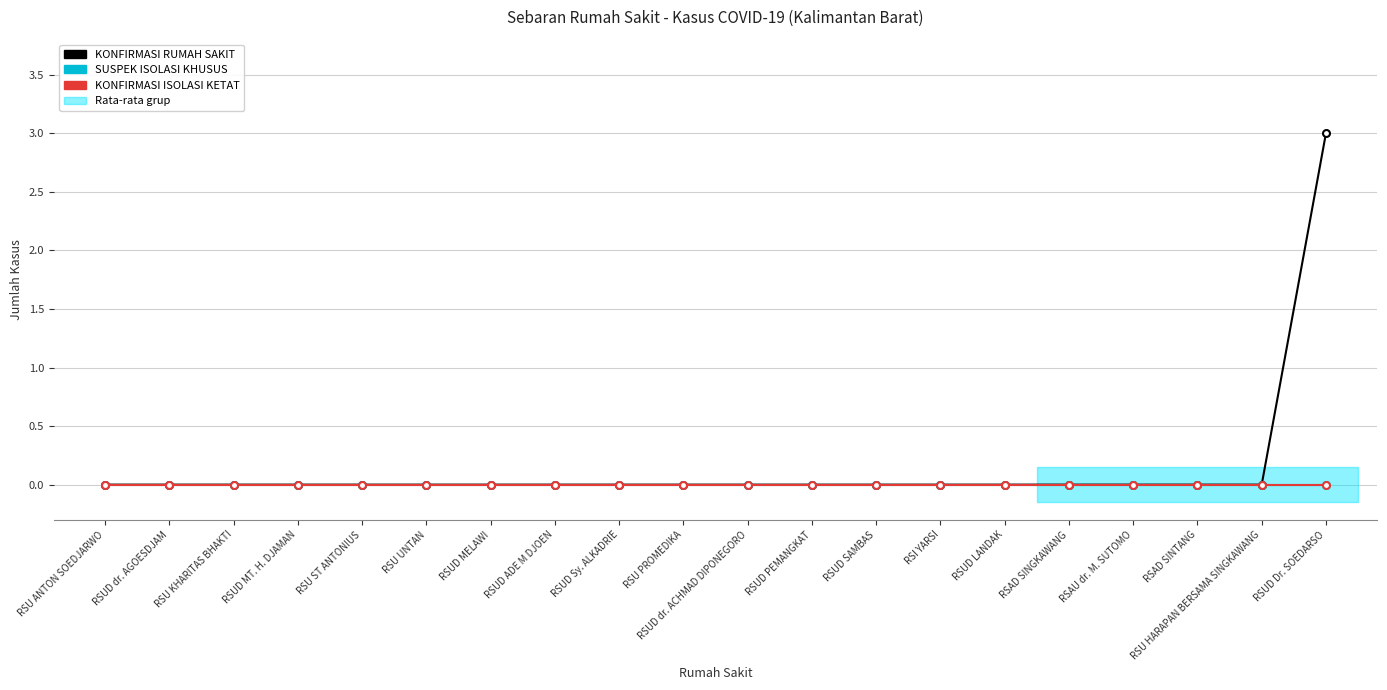

What position from the right is RSUD PEMANGKAT?

9